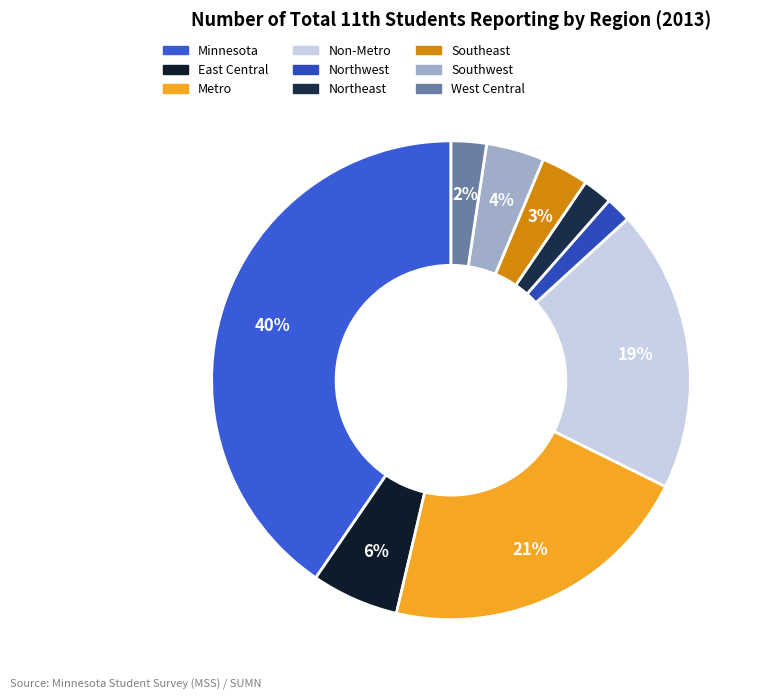

Which category has the biggest portion of the pie?

Minnesota